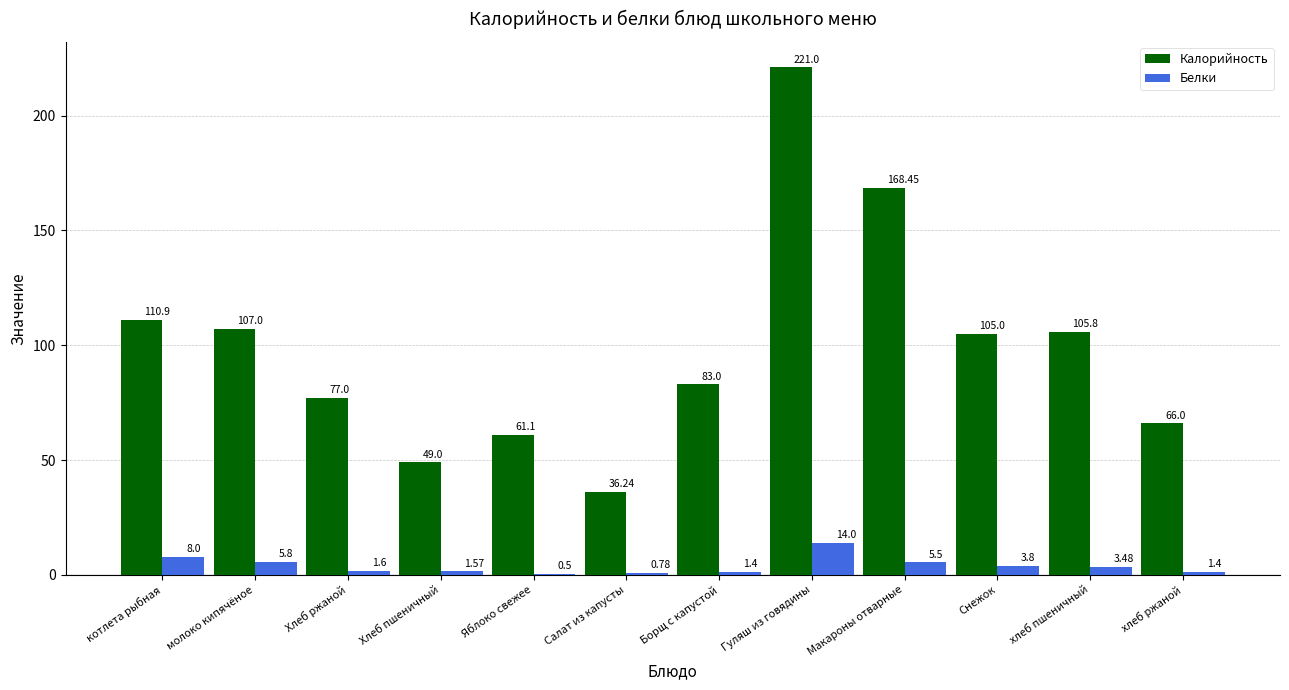

What is the total value across all series at Борщ с капустой?

84.4